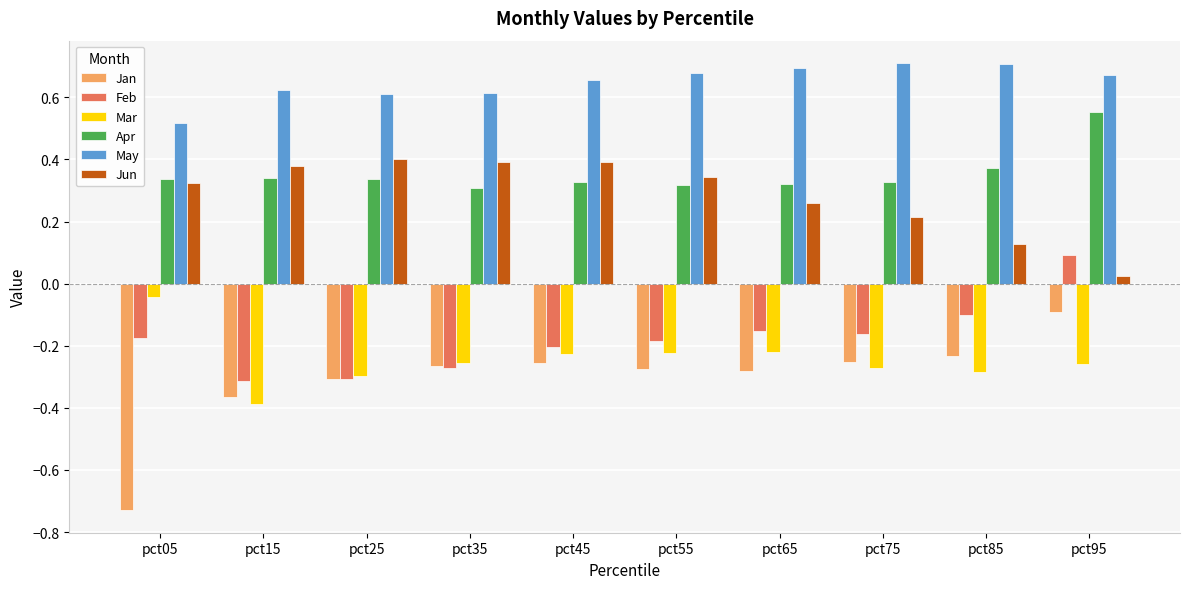

Which series changed the most between pct15 and pct85?

Jun